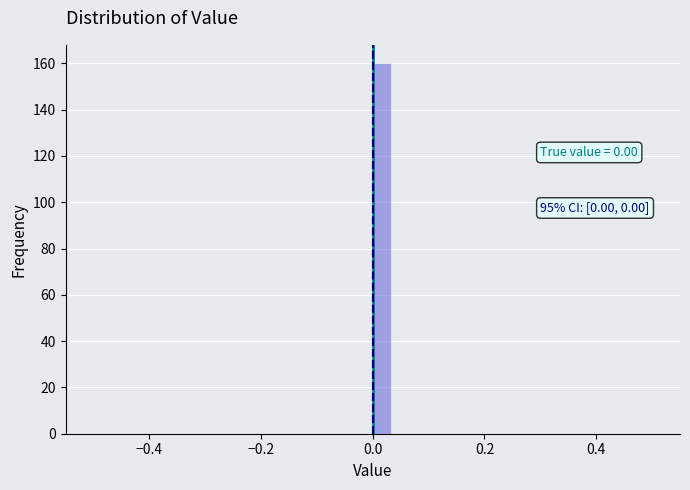

Around what value on the x-axis is the tallest bar? Give the approximate position of its centre, as read against the axis.

0.02